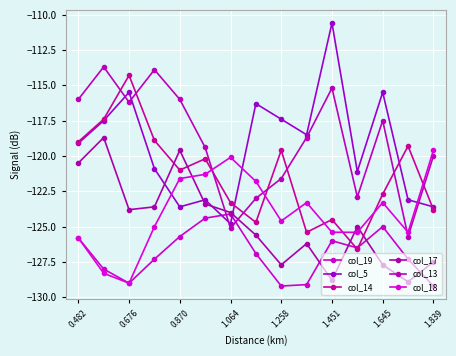

How many data points in col_18 are less than -124?

8